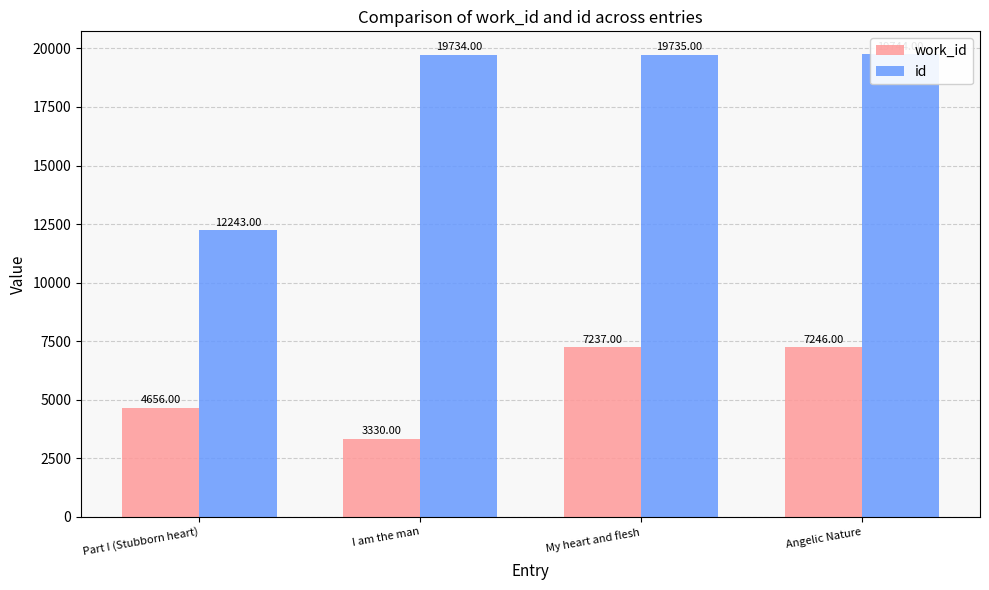

What is the value of the work_id bar at the 4th from the left?

7246